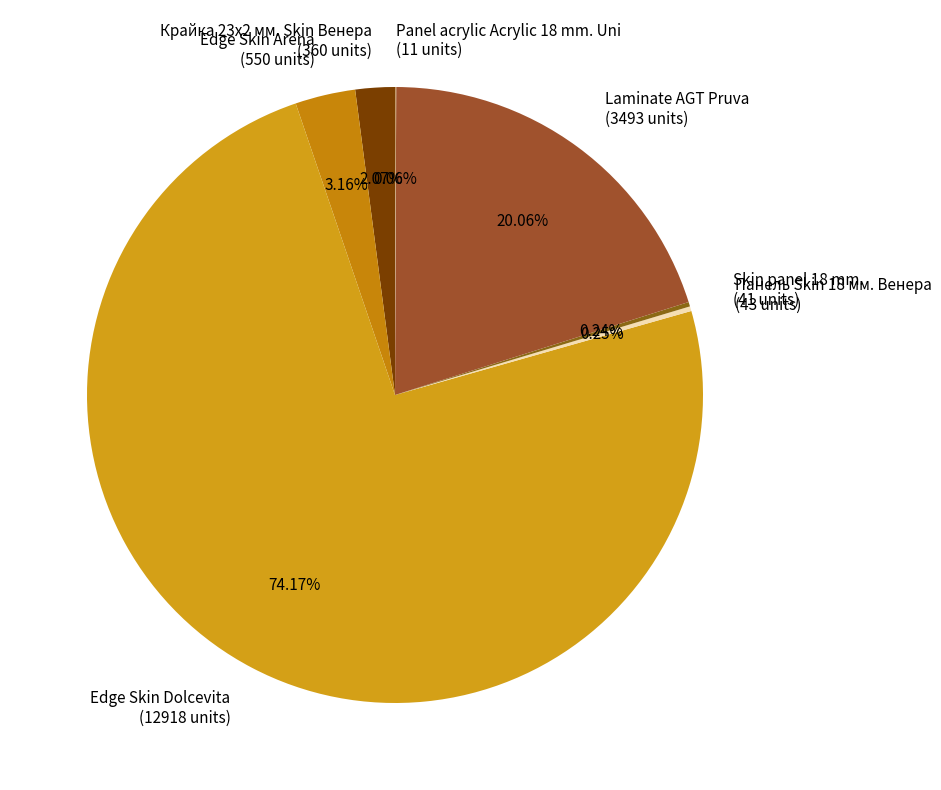

Does Edge Skin Dolcevita account for over 50% of the chart?

Yes